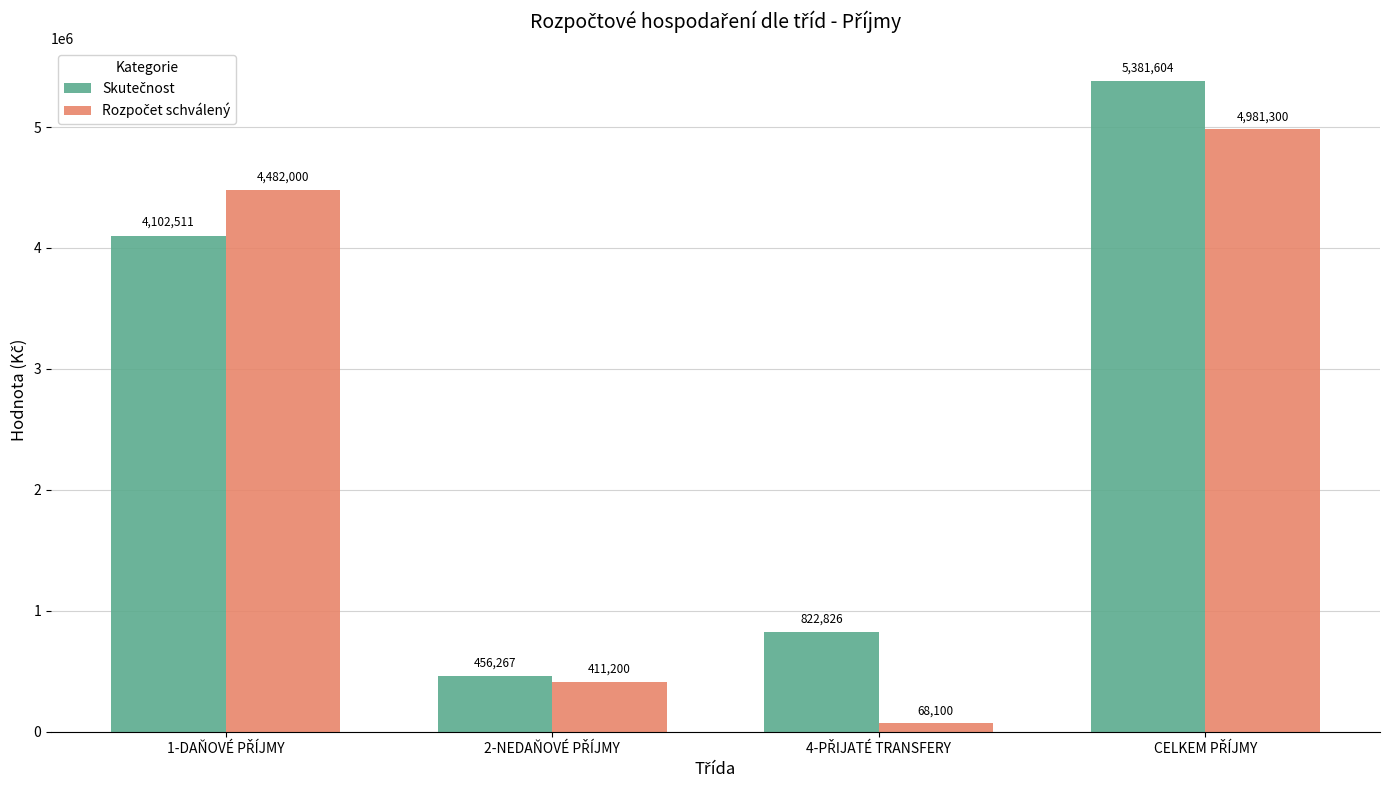

What is the minimum value shown in the chart?

68100.0